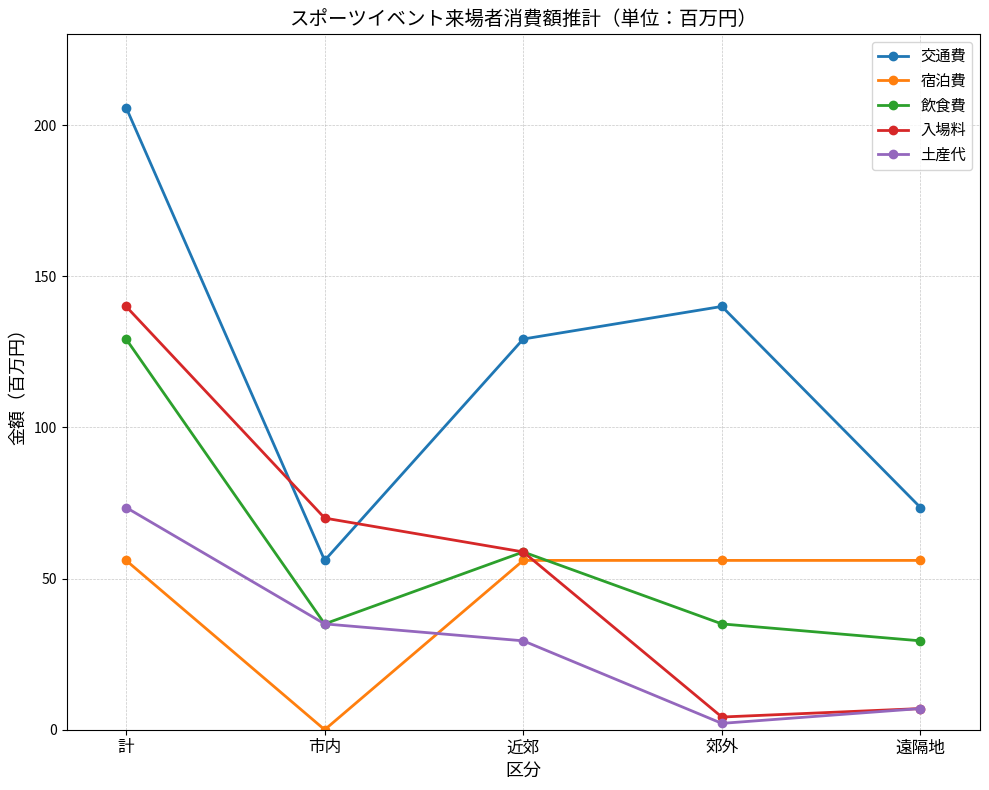

The 交通費 series shows 188.5 at 郊外. True or false?

False